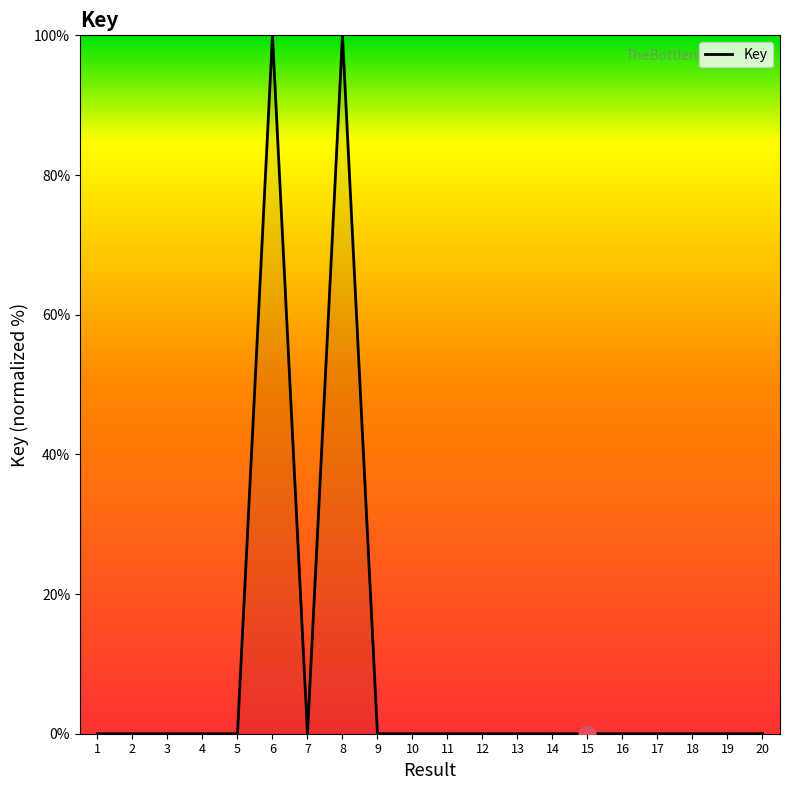

What is the maximum value shown in the chart?

100.0